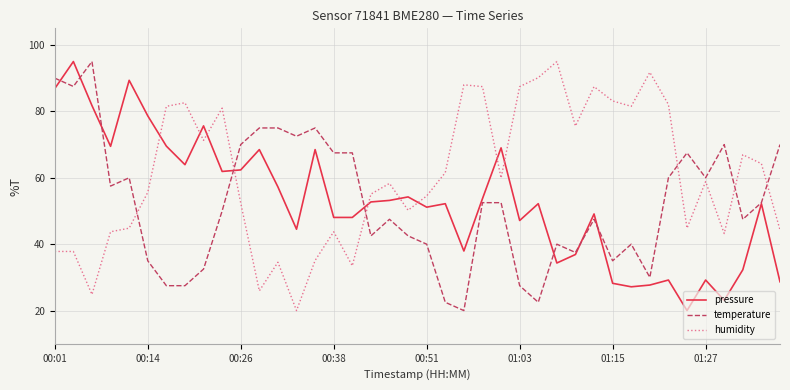

After their last crossing, which series has the higher values: temperature or humidity?

temperature